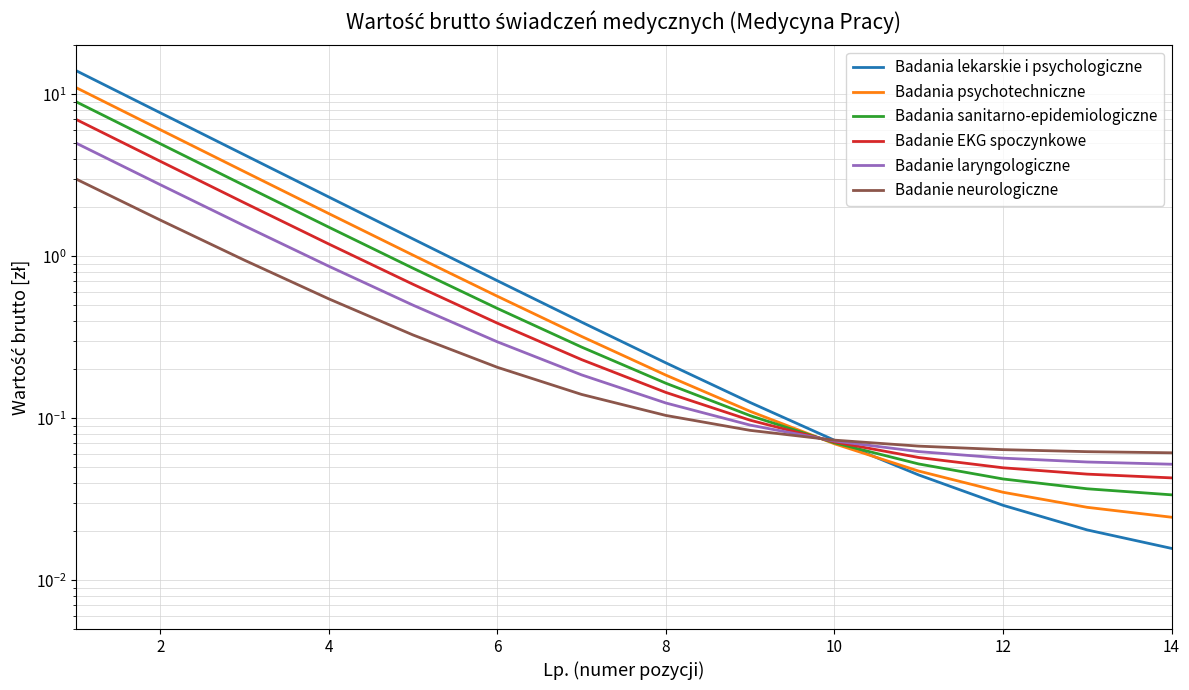

Rank the series by their maximum value, from lowest to highest.

Badanie neurologiczne, Badanie laryngologiczne, Badanie EKG spoczynkowe, Badania sanitarno-epidemiologiczne, Badania psychotechniczne, Badania lekarskie i psychologiczne